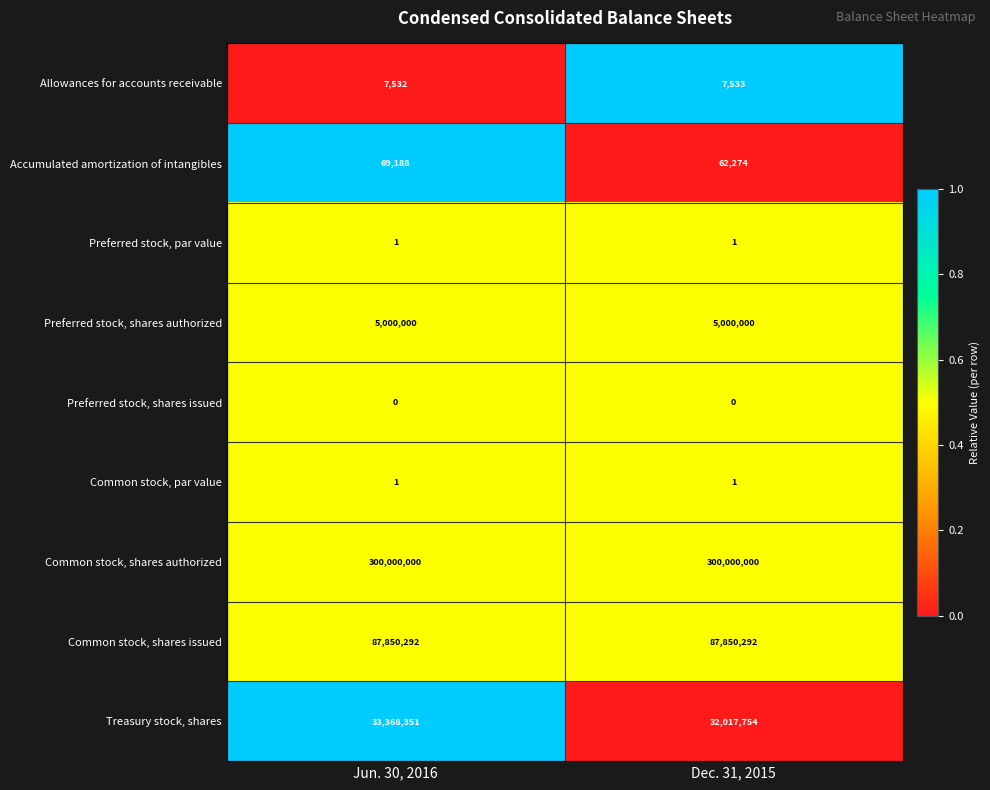

Is it true that Accumulated amortization of intangibles equals 69188 at Jun. 30, 2016?

True